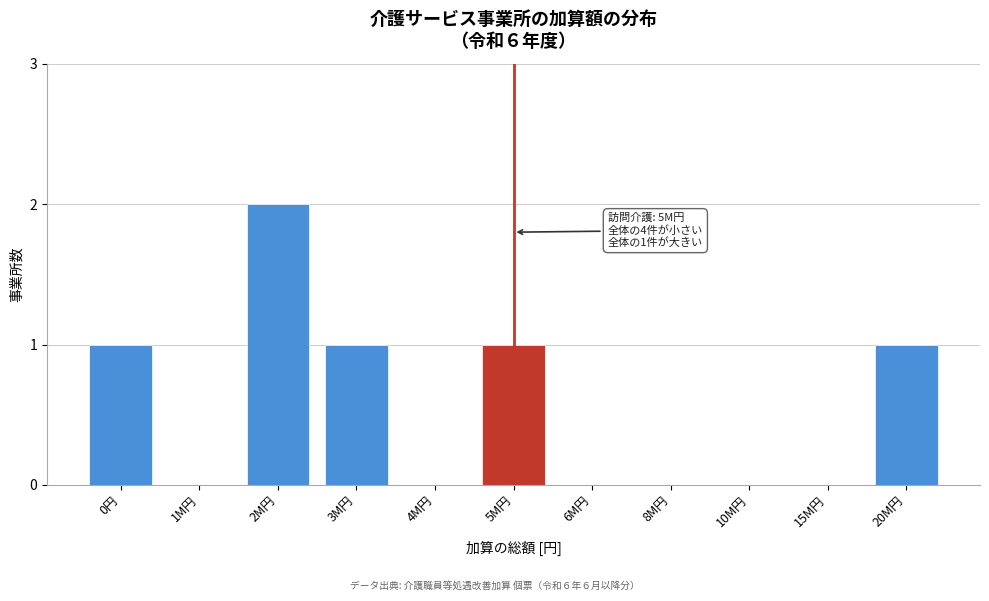

Reading left to right, what are all the values shown in this chart?

0円=1	1M円=0	2M円=2	3M円=1	4M円=0	5M円=1	6M円=0	8M円=0	10M円=0	15M円=0	20M円=1